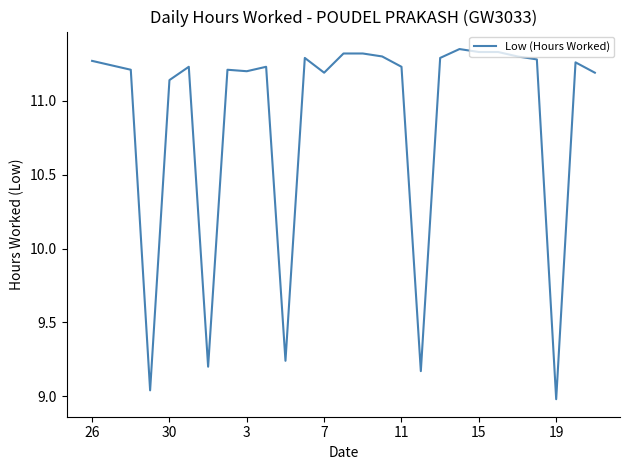

What is the difference between the maximum and minimum values?

2.4